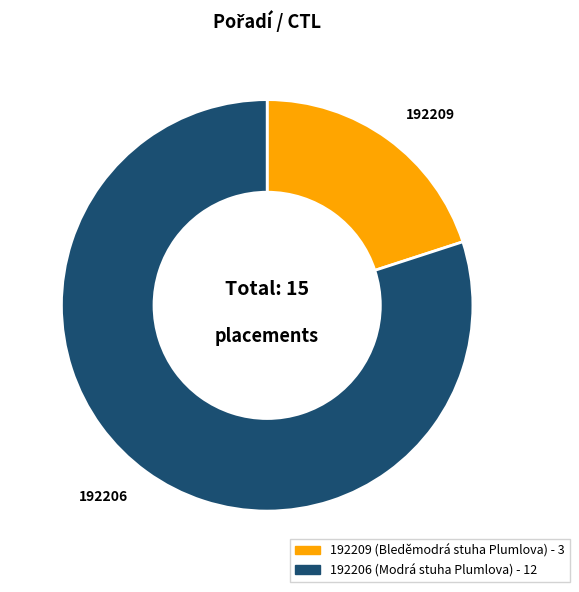

Combined, do 192209 and 192206 account for over 50%?

Yes